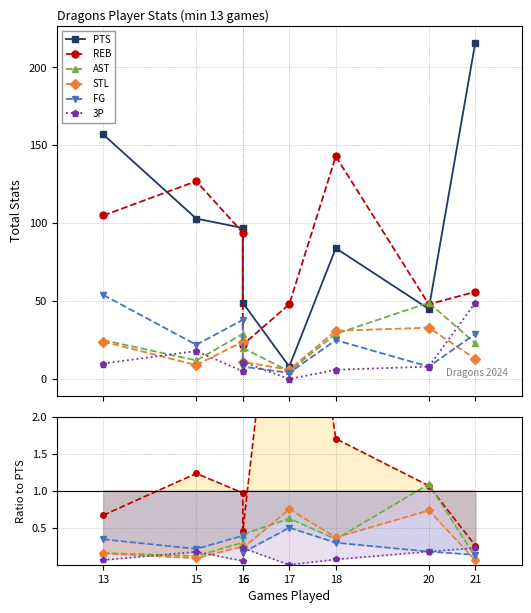

What is the minimum value for PTS?

8.0